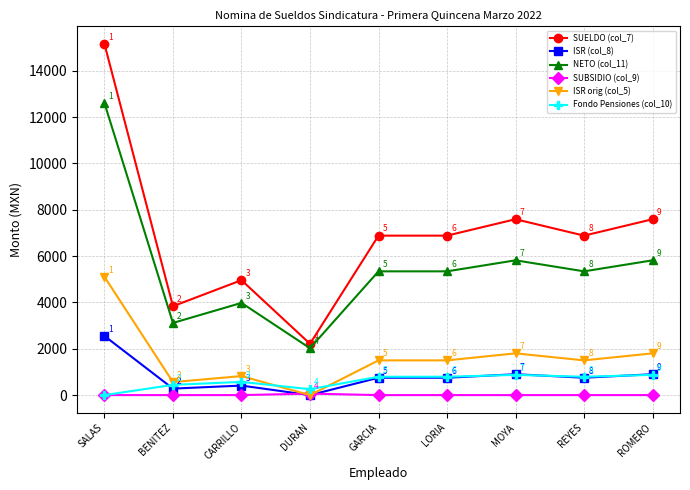

True or false: SUELDO (col_7) and Fondo Pensiones (col_10) intersect in this chart.

False